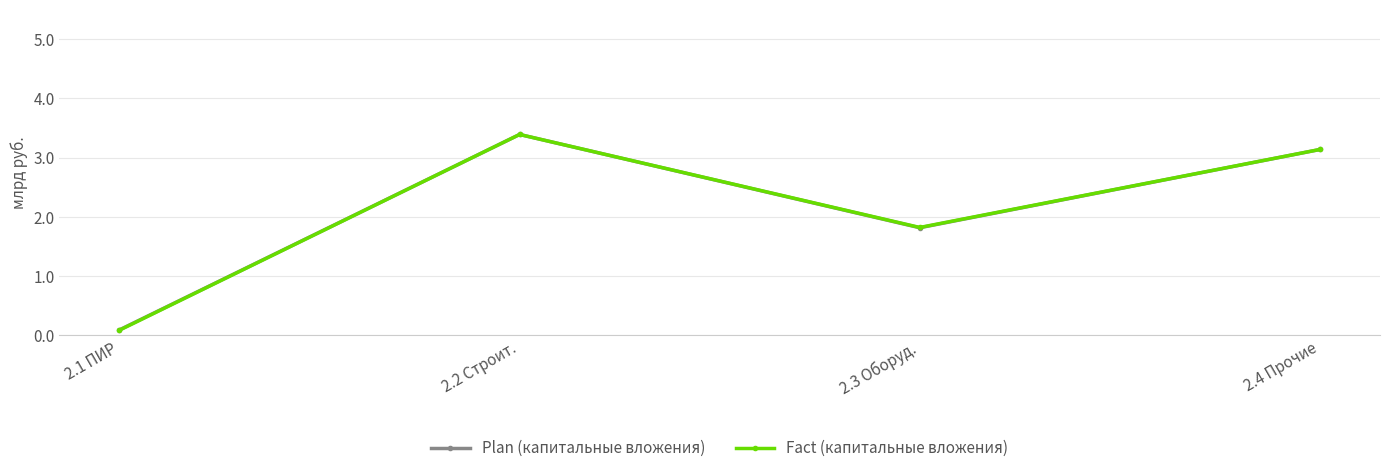

How many lines are shown in the chart?

2